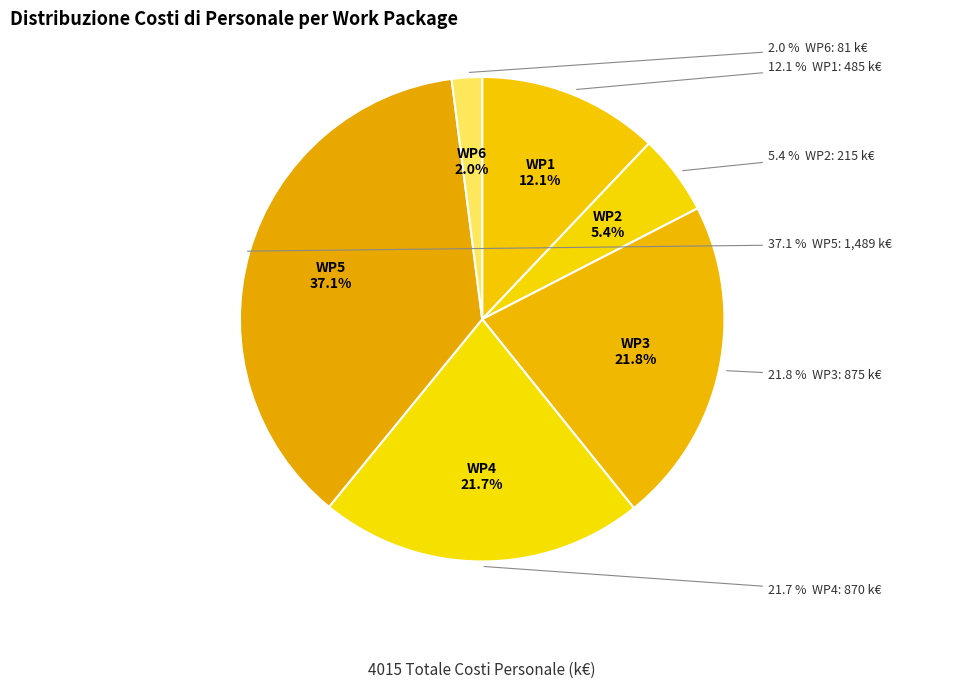

Which category has the smallest portion of the pie?

WP6